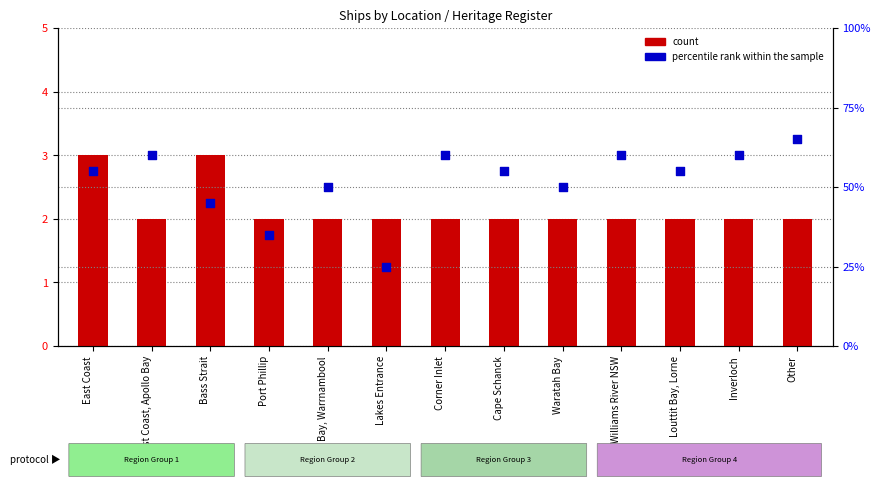

Is the value of percentile rank within the sample at West Coast, Apollo Bay greater than the value of count at Corner Inlet?

Yes